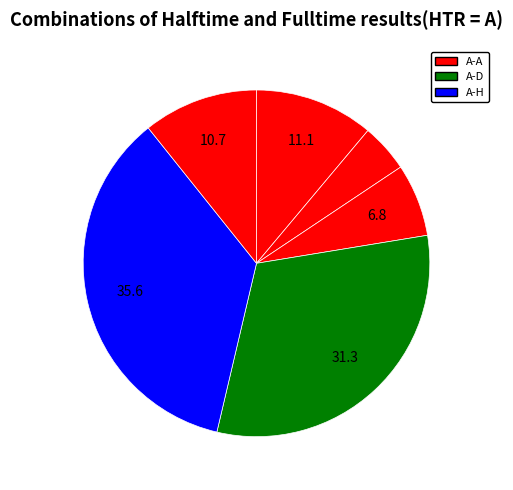

How many slices are in this pie chart?

6